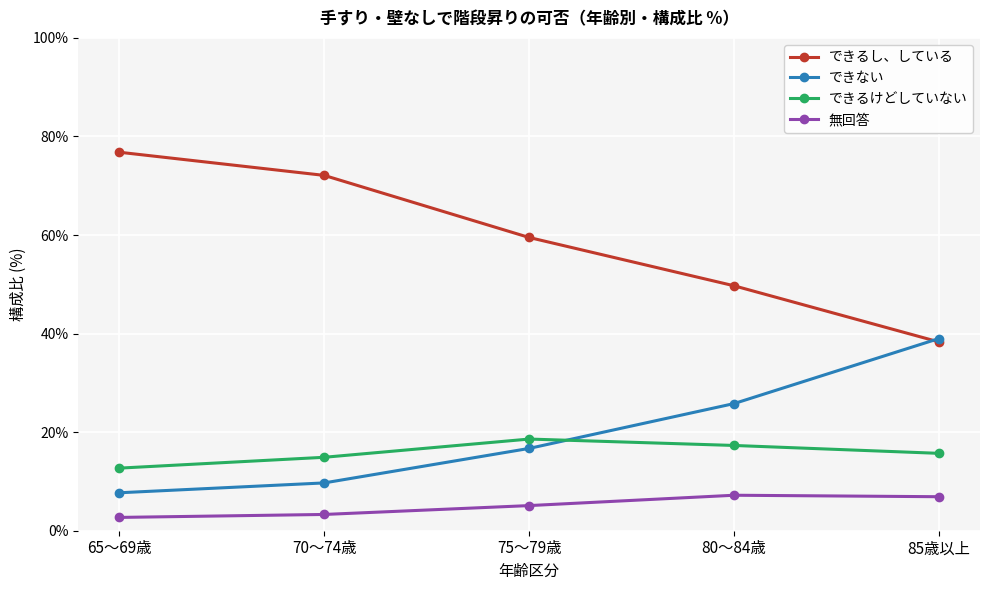

What is the maximum value for できない?

39.0